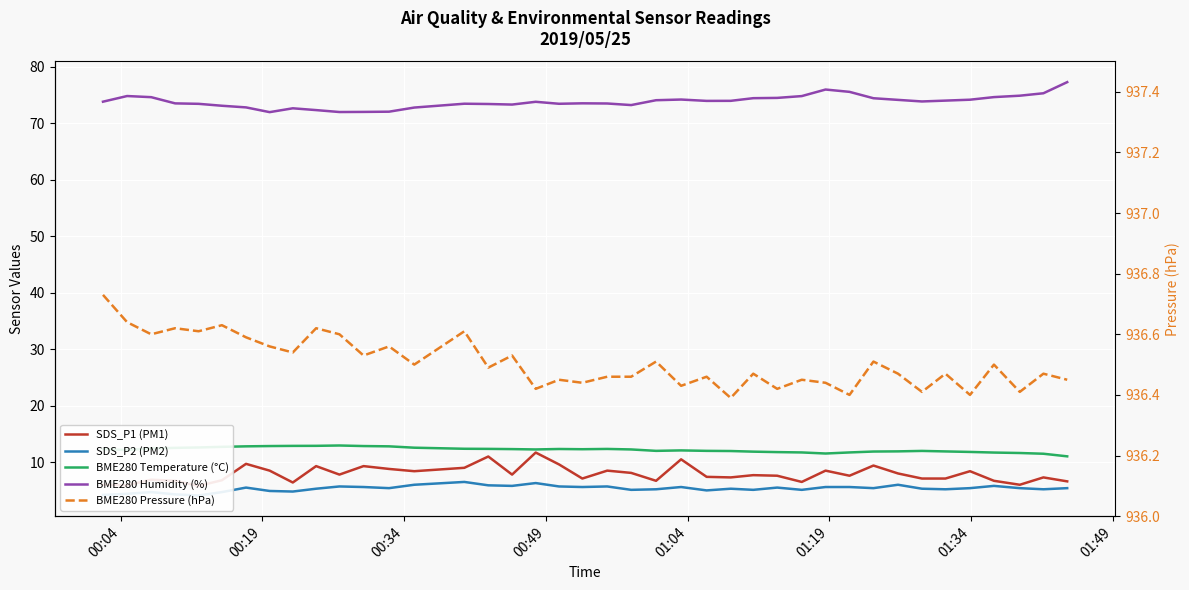

How many lines are shown in the chart?

5